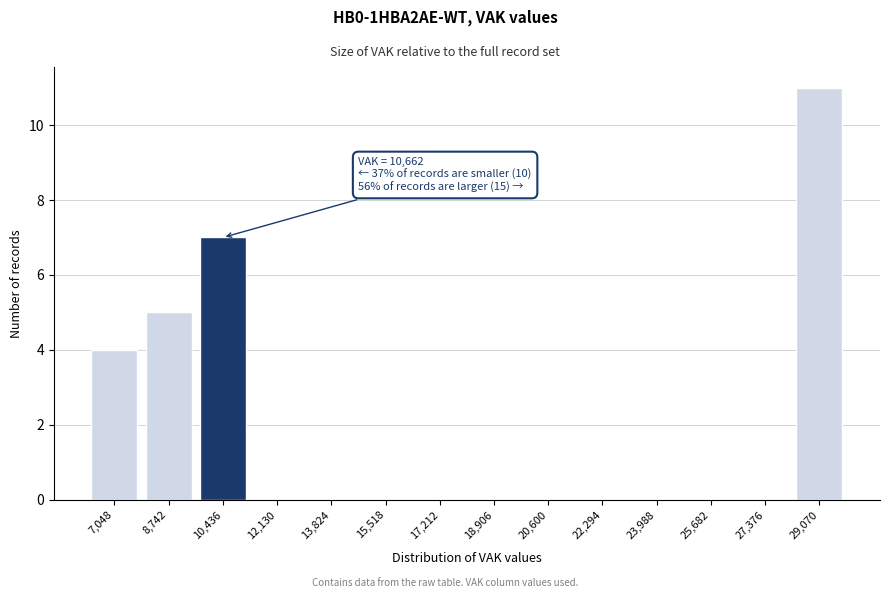

Reading left to right, what are all the values shown in this chart?

7,048=4	8,742=5	10,436=7	12,130=0	13,824=0	15,518=0	17,212=0	18,906=0	20,600=0	22,294=0	23,988=0	25,682=0	27,376=0	29,070=11